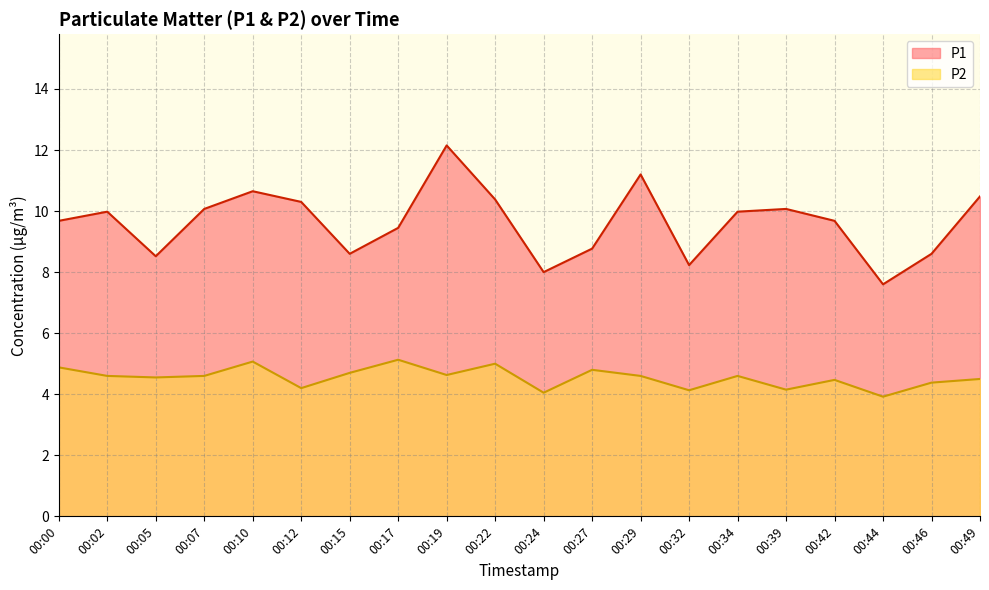

Is it true that P2 equals 6.5 at 00:42?

False